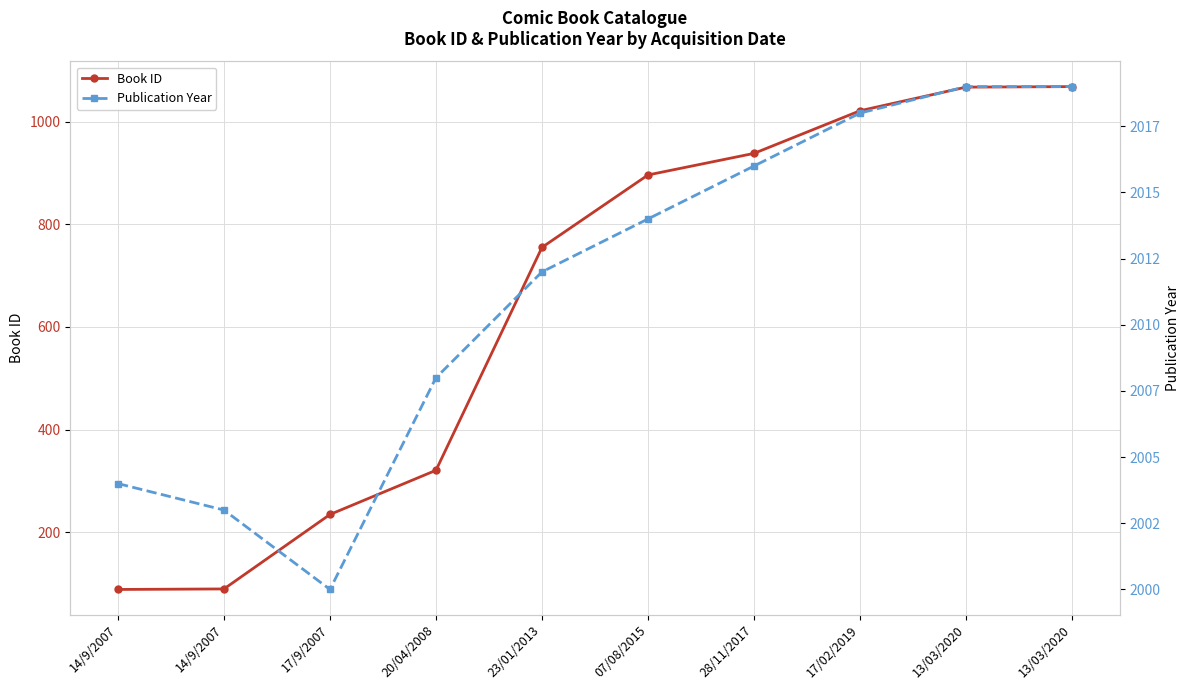

At which category does Publication Year reach its first local valley?

17/9/2007